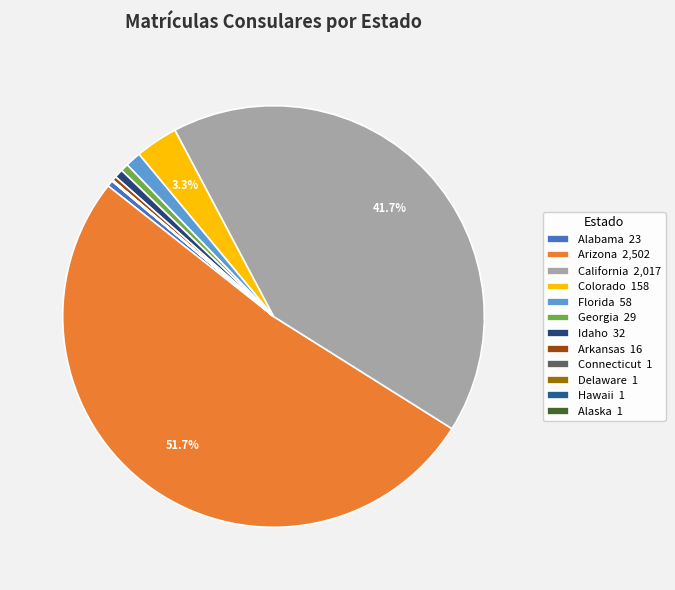

Is Arizona the majority of the pie?

Yes